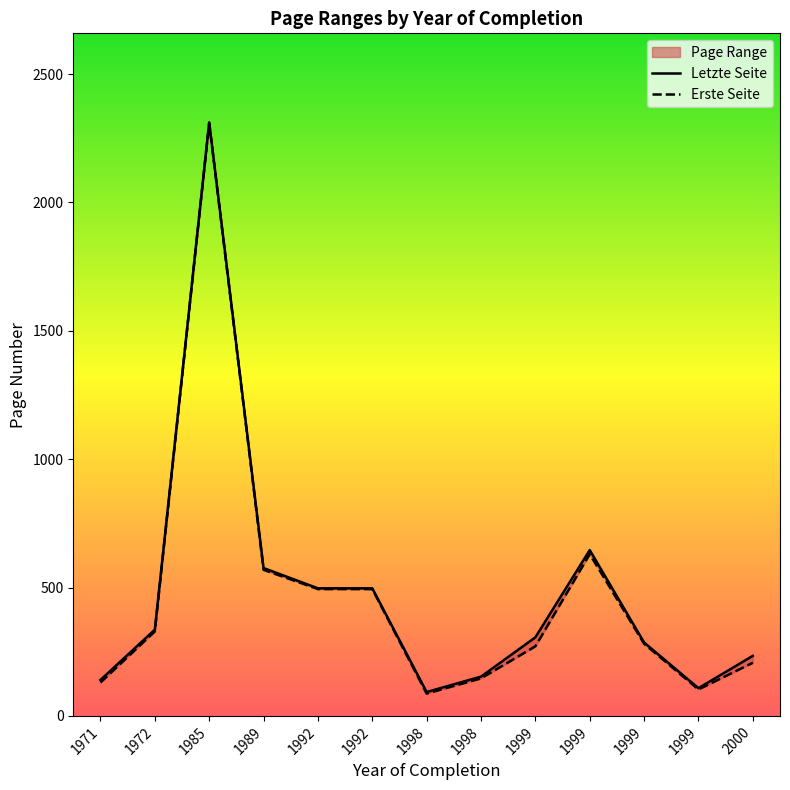

In Erste Seite, how many points are lower than both neighbors (excluding endpoints)?

2